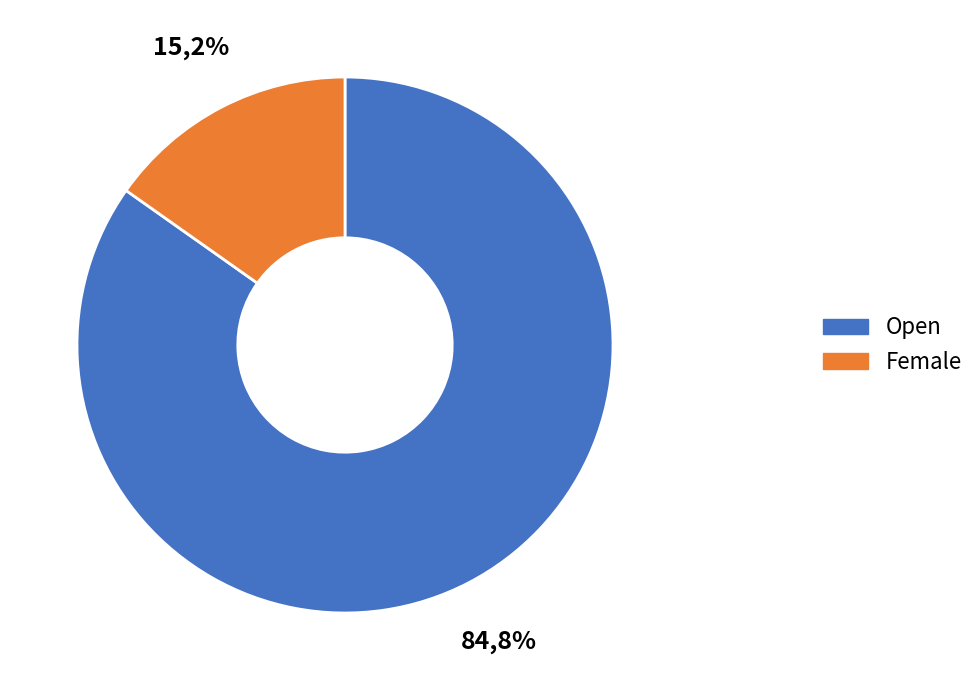

To the nearest percent, what portion does Female represent?

15%